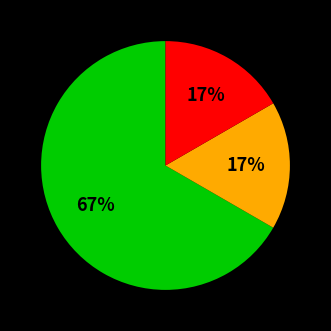

To the nearest percent, what is the average slice percentage?

33%